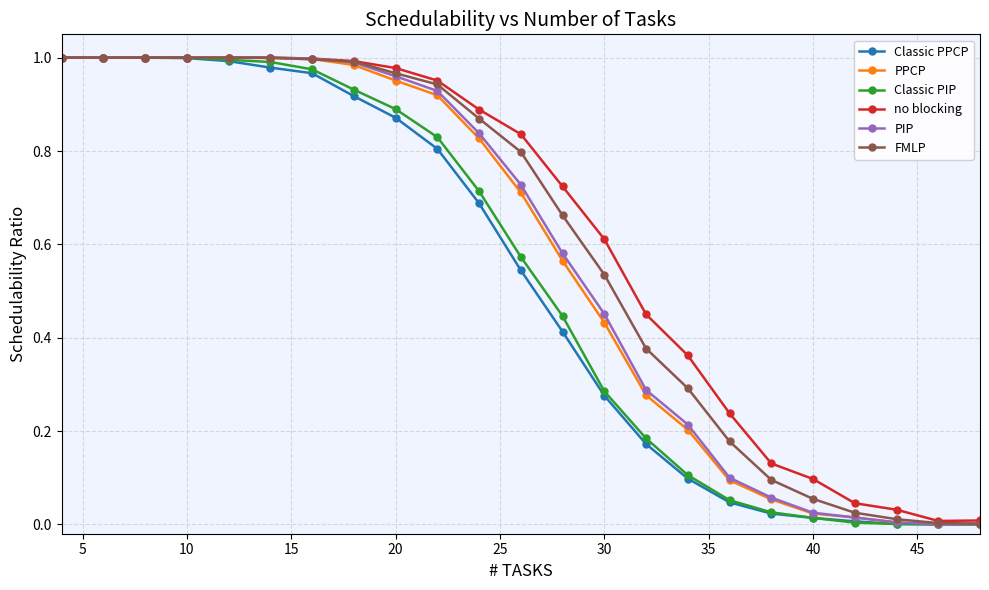

Reading left to right, transcribe all the data shown in this chart.

Classic PPCP: 1.0	1.0	1.0	1.0	1.0	1.0	1.0	0.9	0.9	0.8	0.7	0.5	0.4	0.3	0.2	0.1	0.0	0.0	0.0	0.0	0.0	0.0	0.0
PPCP: 1.0	1.0	1.0	1.0	1.0	1.0	1.0	1.0	1.0	0.9	0.8	0.7	0.6	0.4	0.3	0.2	0.1	0.1	0.0	0.0	0.0	0.0	0.0
Classic PIP: 1.0	1.0	1.0	1.0	1.0	1.0	1.0	0.9	0.9	0.8	0.7	0.6	0.4	0.3	0.2	0.1	0.1	0.0	0.0	0.0	0.0	0.0	0.0
no blocking: 1.0	1.0	1.0	1.0	1.0	1.0	1.0	1.0	1.0	1.0	0.9	0.8	0.7	0.6	0.5	0.4	0.2	0.1	0.1	0.0	0.0	0.0	0.0
PIP: 1.0	1.0	1.0	1.0	1.0	1.0	1.0	1.0	1.0	0.9	0.8	0.7	0.6	0.5	0.3	0.2	0.1	0.1	0.0	0.0	0.0	0.0	0.0
FMLP: 1.0	1.0	1.0	1.0	1.0	1.0	1.0	1.0	1.0	0.9	0.9	0.8	0.7	0.5	0.4	0.3	0.2	0.1	0.1	0.0	0.0	0.0	0.0